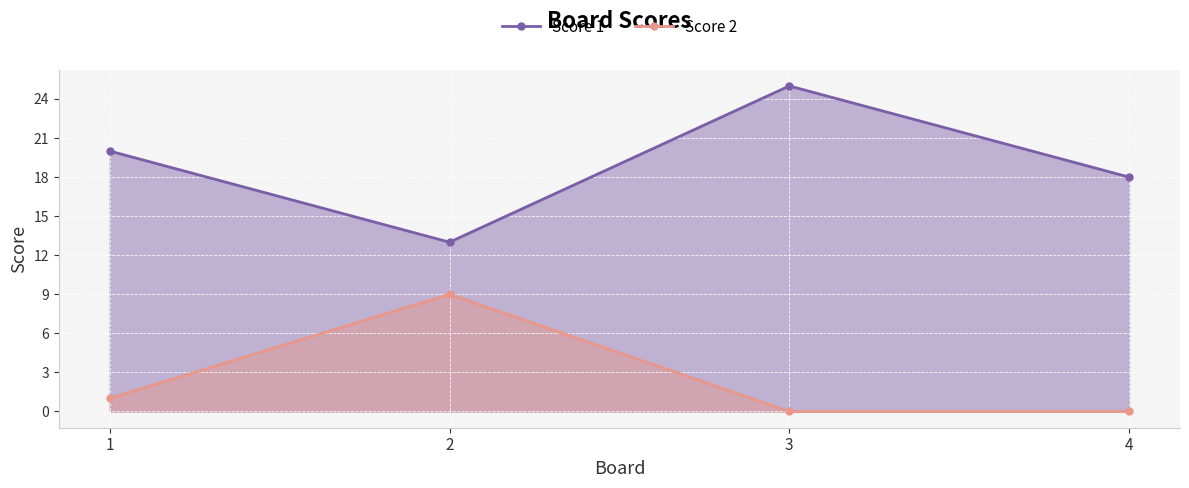

At 4, list the series in order from smallest to largest.

Score 2, Score 1